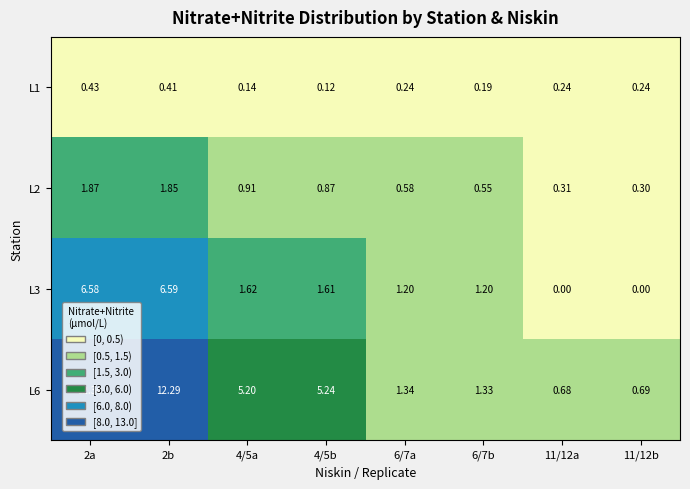

Rank the series by their maximum value, from highest to lowest.

L6, L3, L2, L1